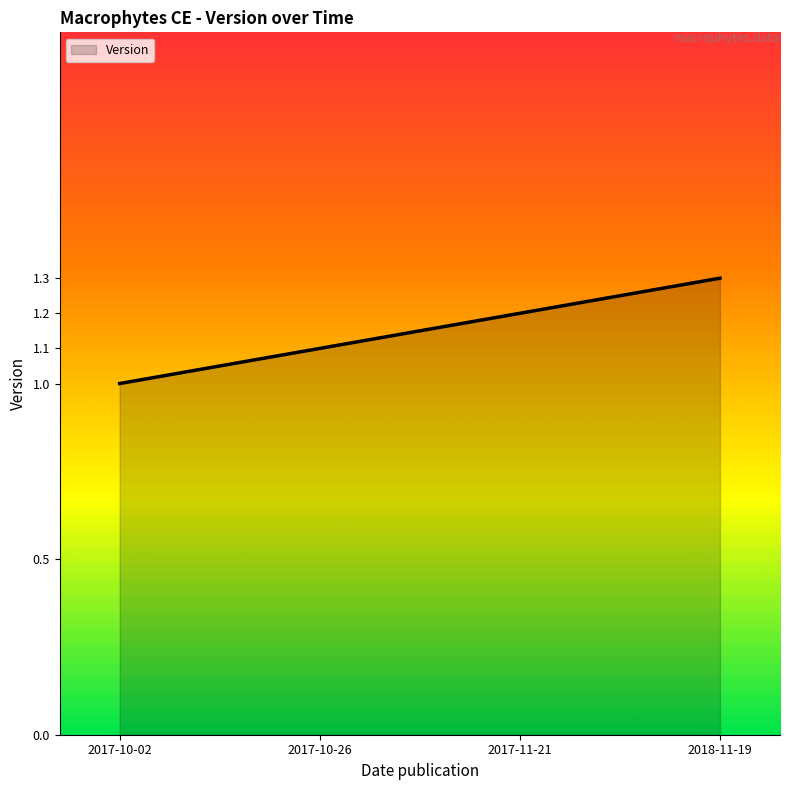

How many values are between 1 and 2?

4